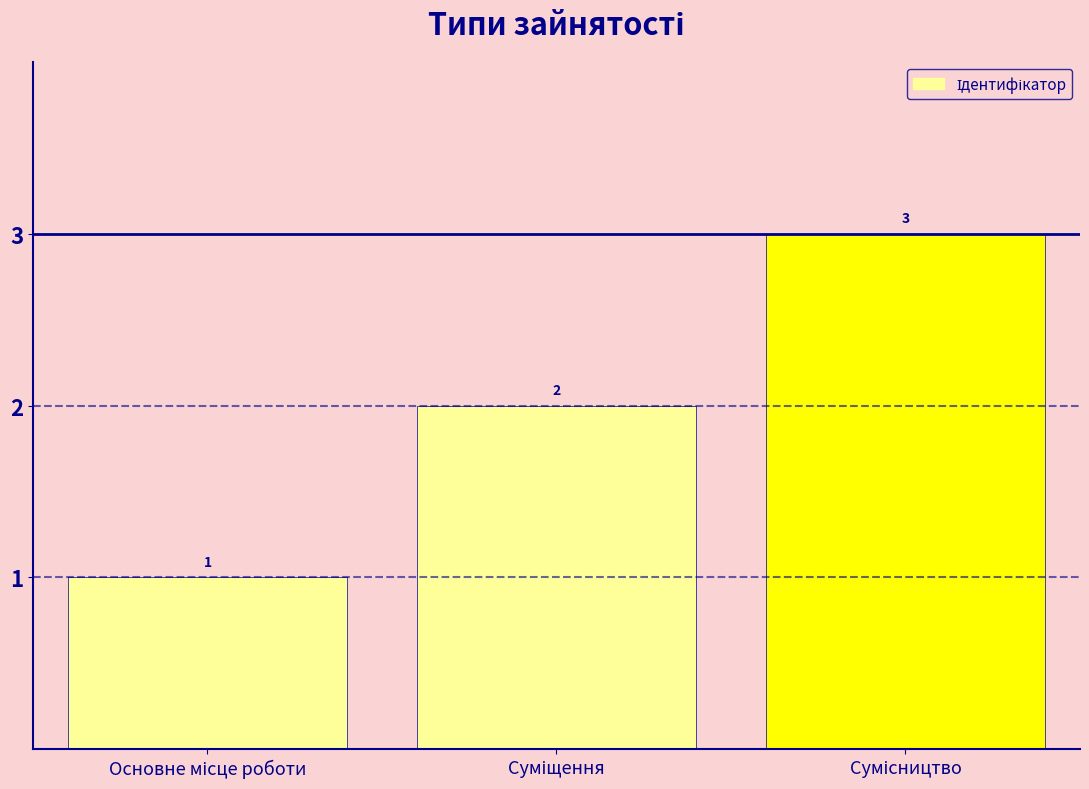

What is the greatest value displayed?

3